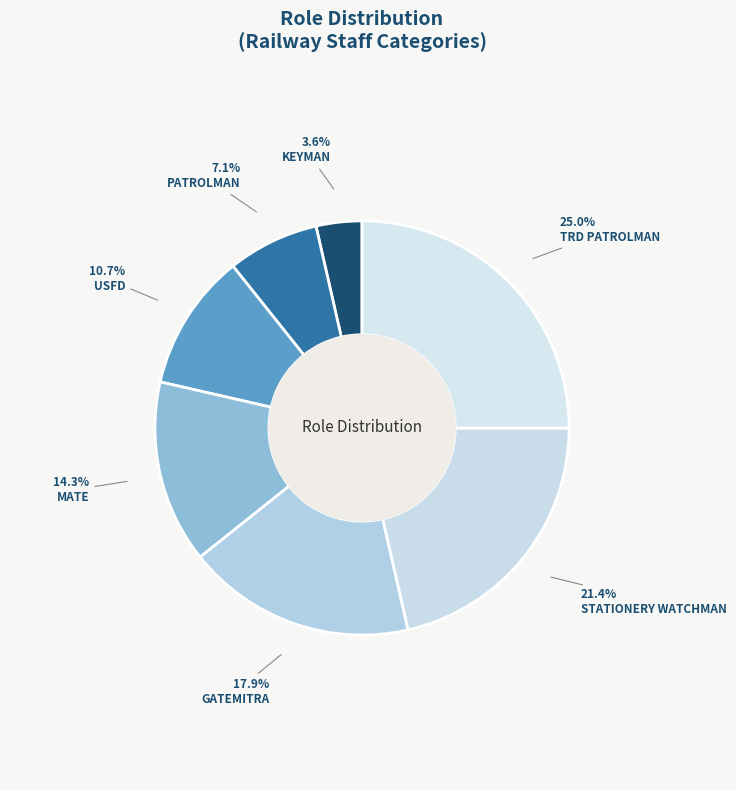

Combined, do USFD and KEYMAN account for over 50%?

No